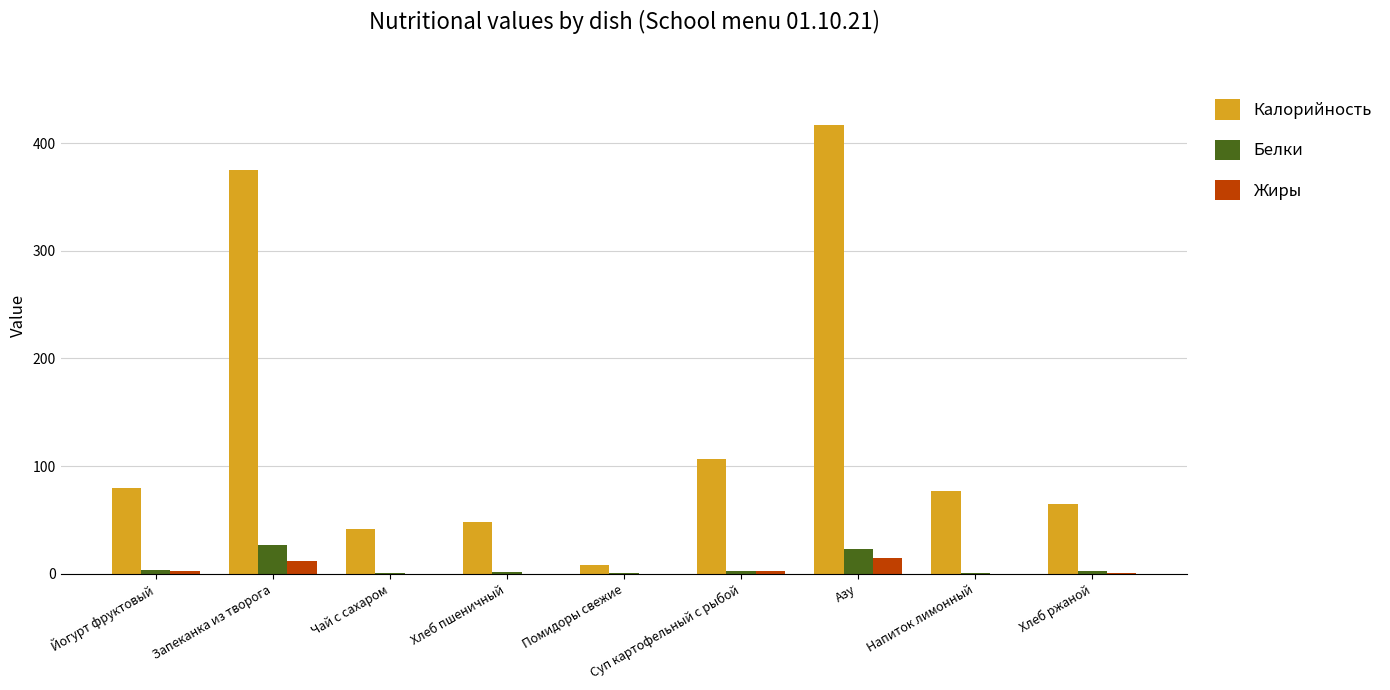

At which category is the sum across all series the highest?

Азу